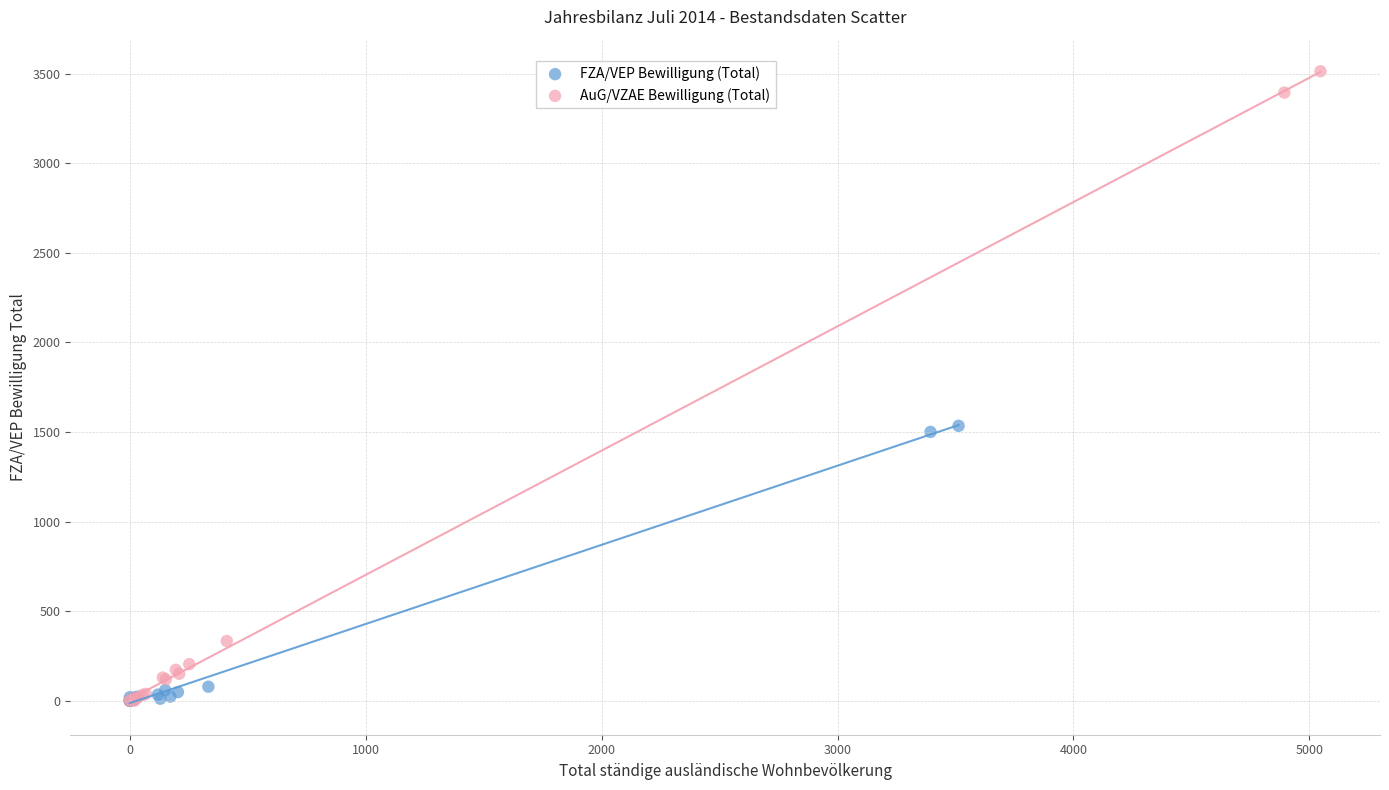

Which series reaches the maximum Y coordinate?

AuG/VZAE Bewilligung (Total)